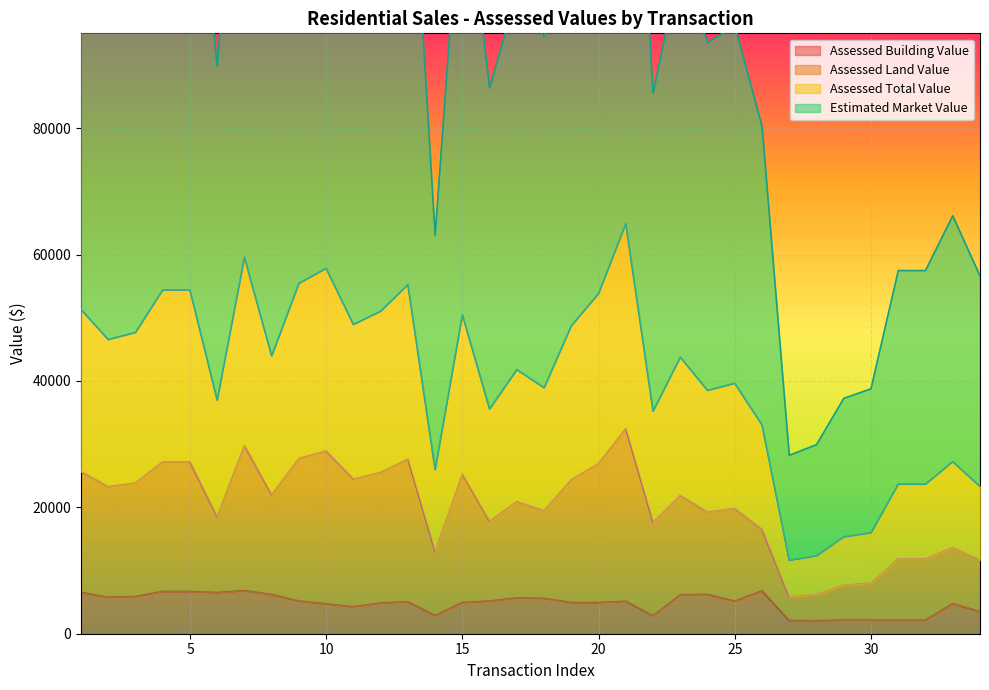

What is the spread (max minus min) of values at 1?

118065